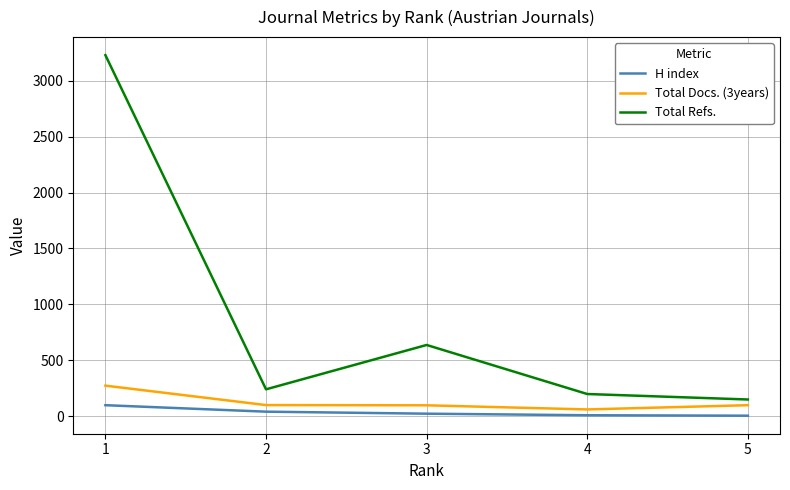

At which category is the sum across all series the highest?

1